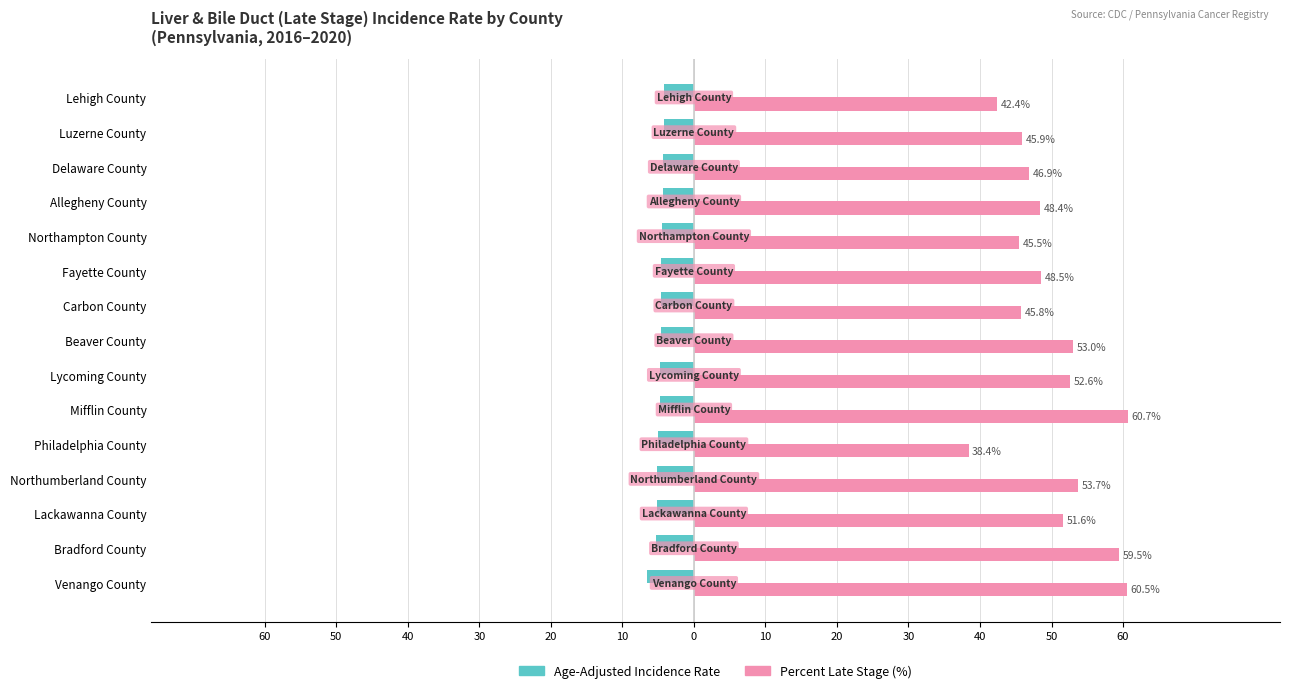

What are all the series names shown in the legend?

Age-Adjusted Incidence Rate, Percent Late Stage (%)